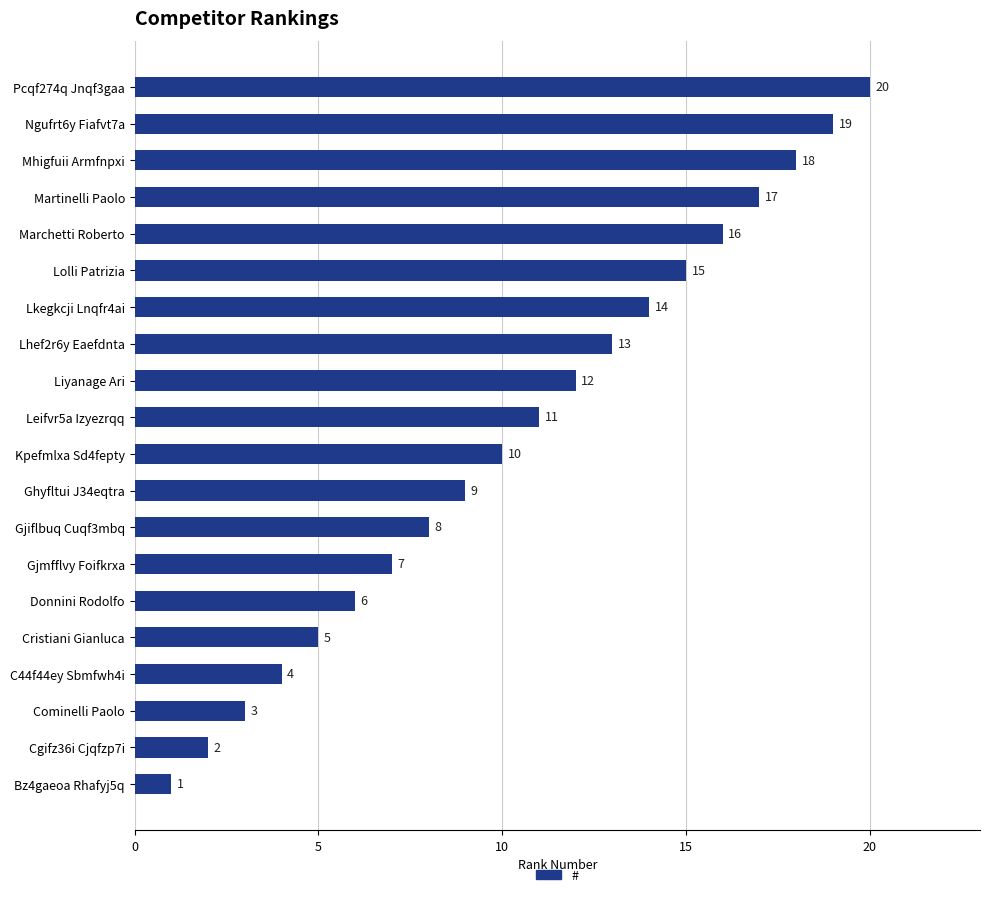

The chart shows a value of 7 at Gjmfflvy Foifkrxa. True or false?

True